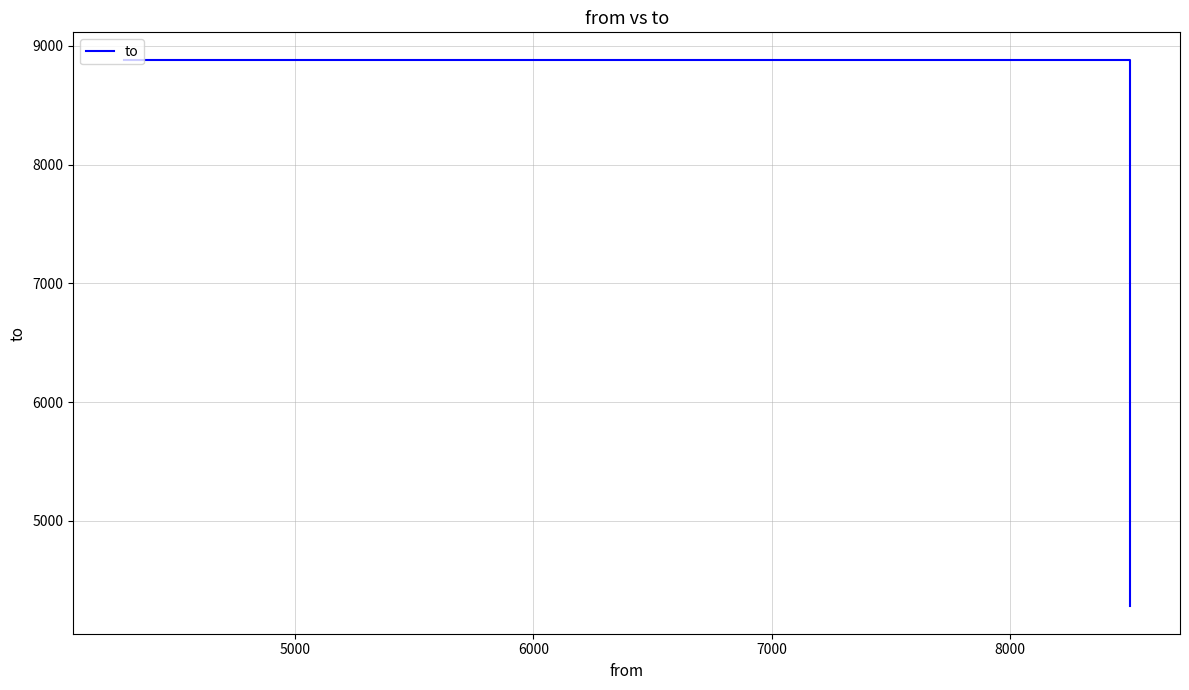

What is the sum of all values?

22048